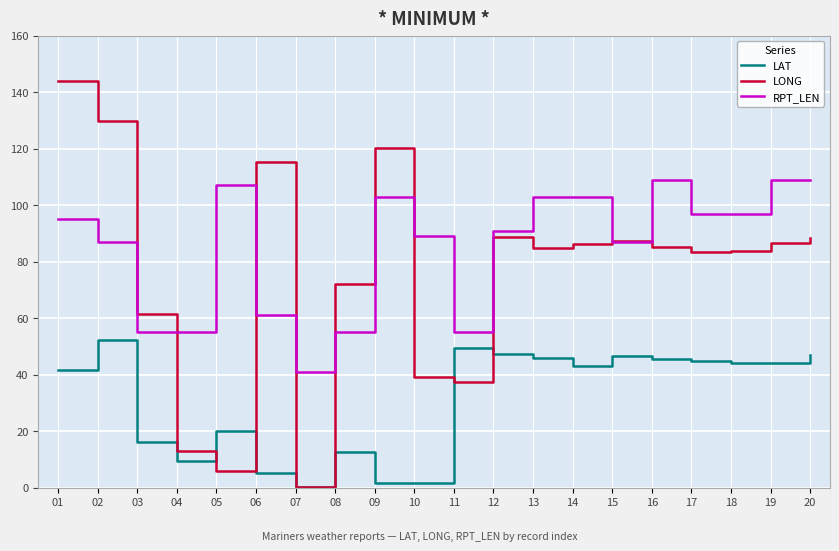

Is this an area chart (filled region under the line)?

No